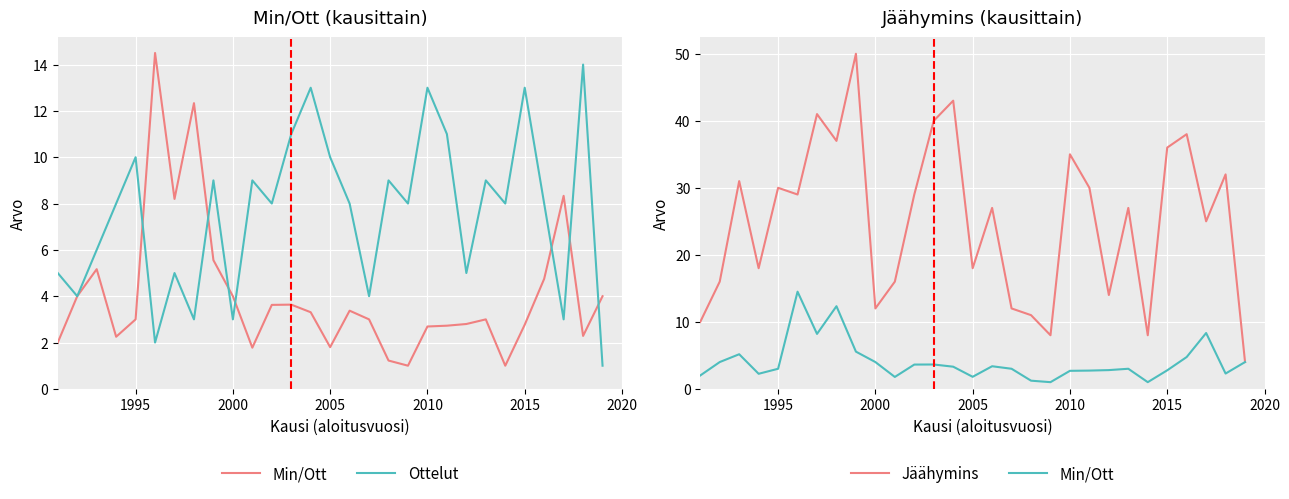

List the series in order of their peak value, highest first.

Jäähymins, Min/Ott, Ottelut